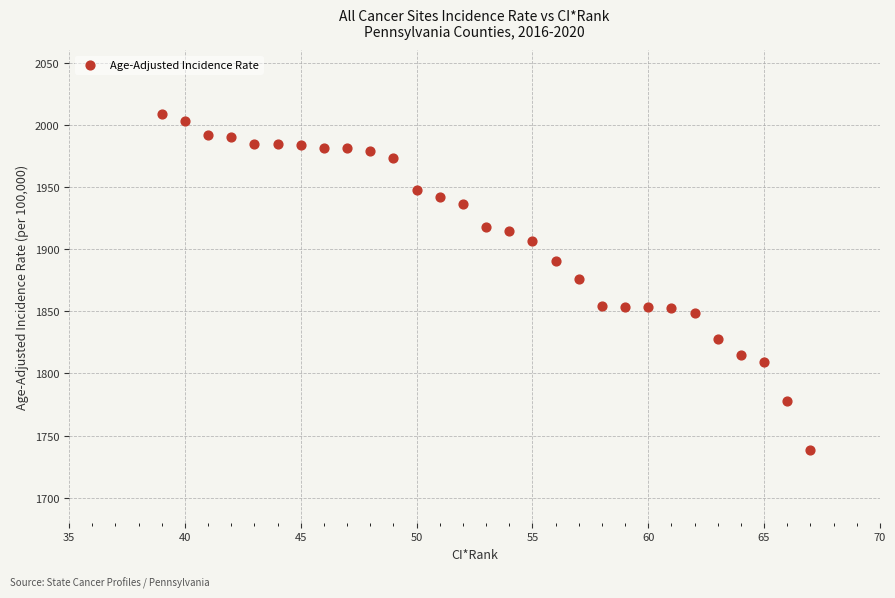

What is the range of X values (max minus min)?

28.0